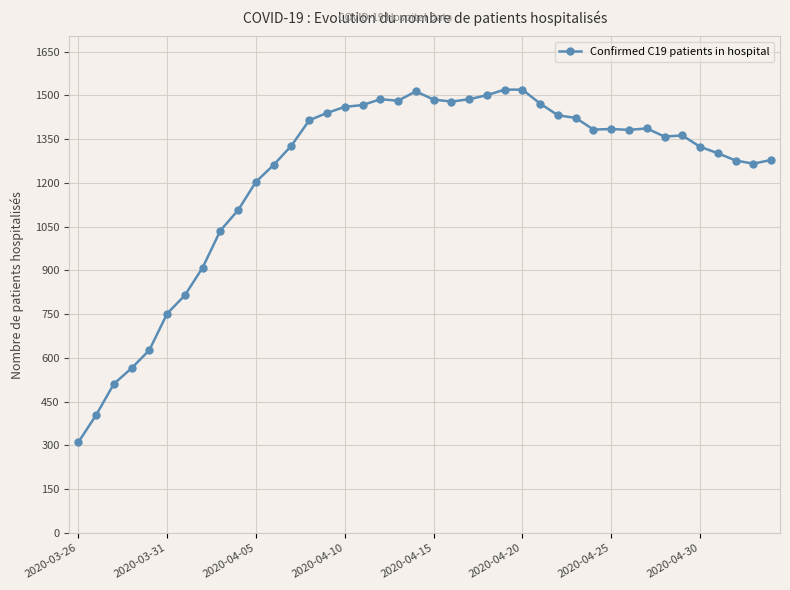

What is the minimum value shown in the chart?

311